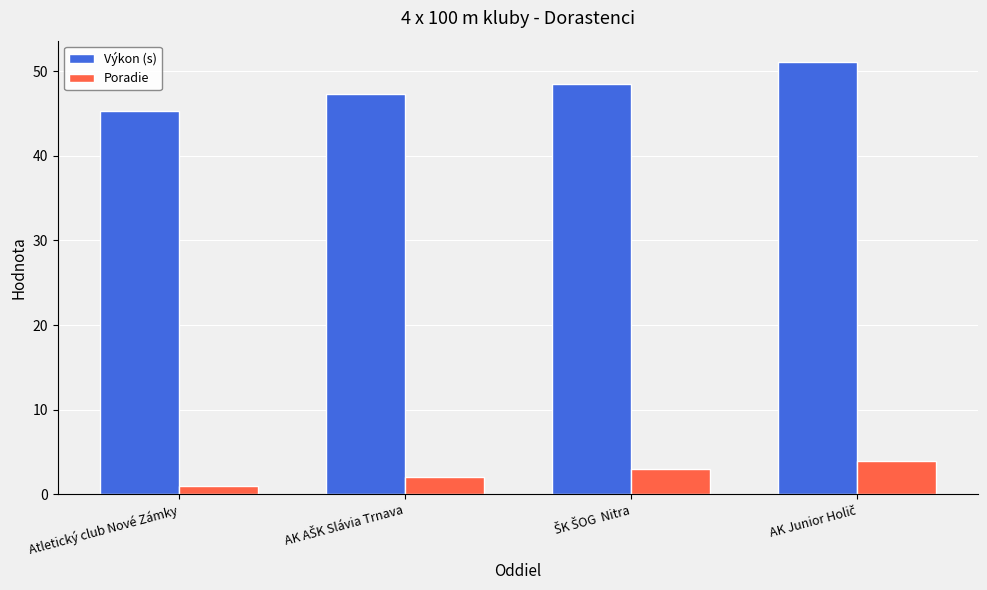

What is the average value of the Poradie series?

2.5